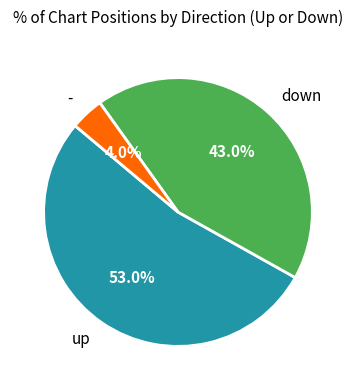

To the nearest percent, what percentage of the pie is up?

53%